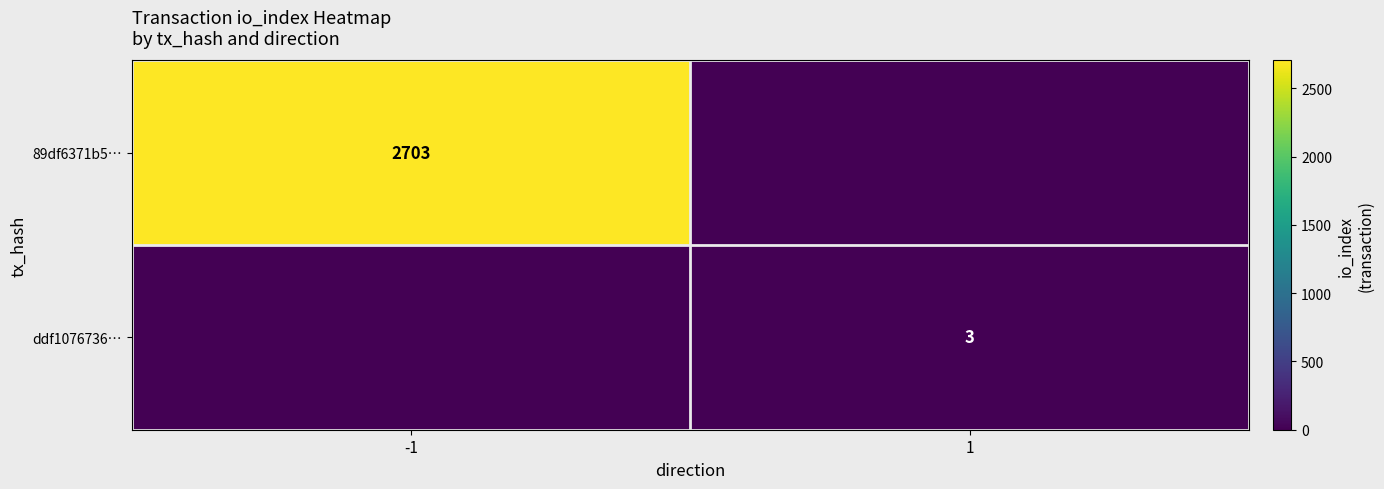

Between -1 and 1, which is larger?

-1